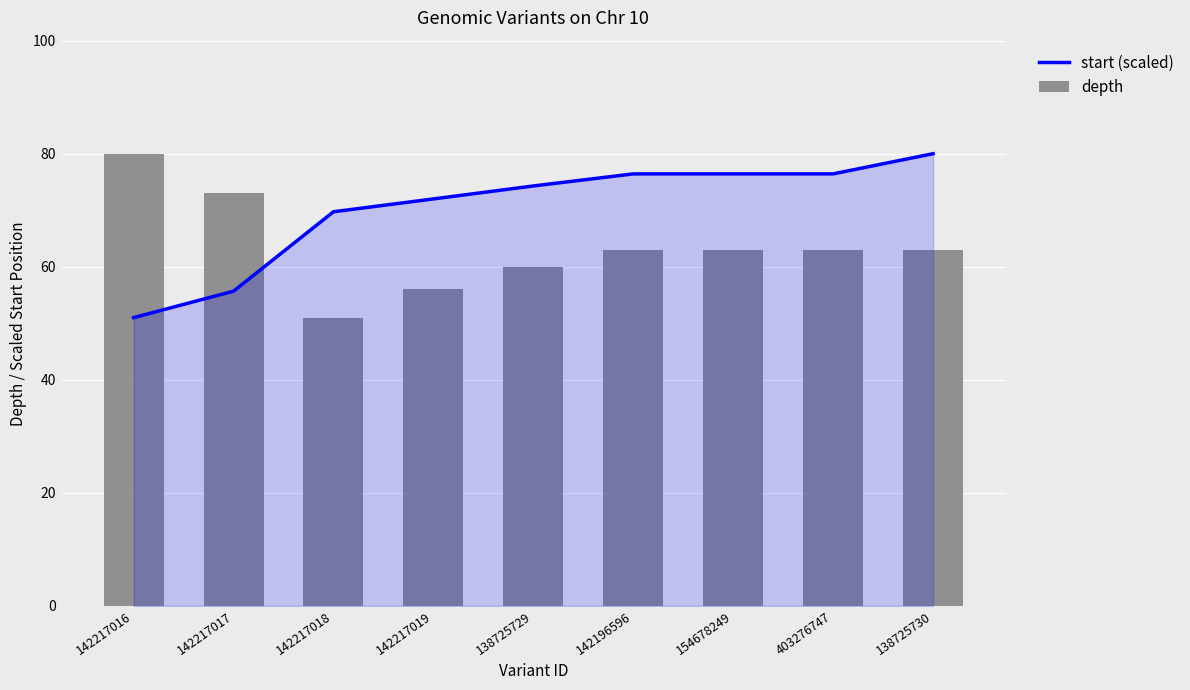

Rank the series by their maximum value, from highest to lowest.

start (scaled), depth